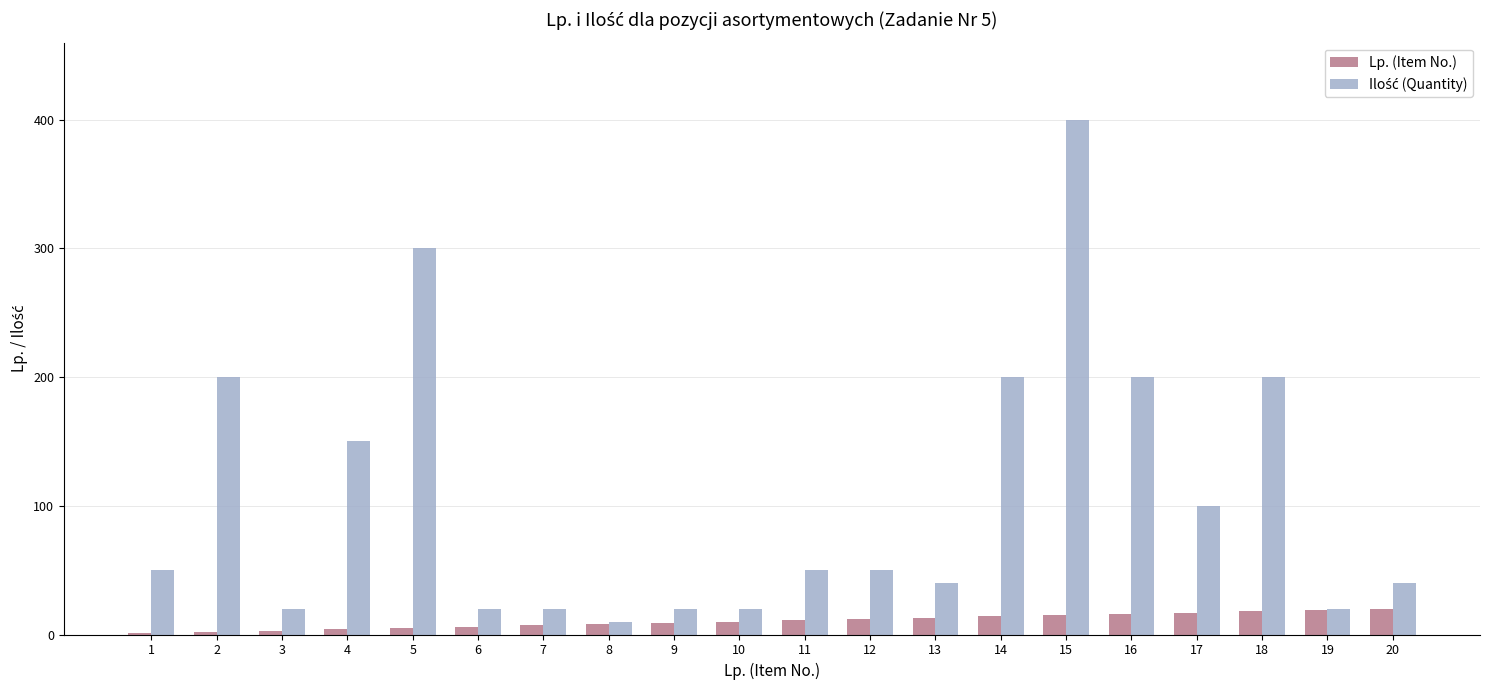

What is the sum of all Lp. (Item No.) values?

210